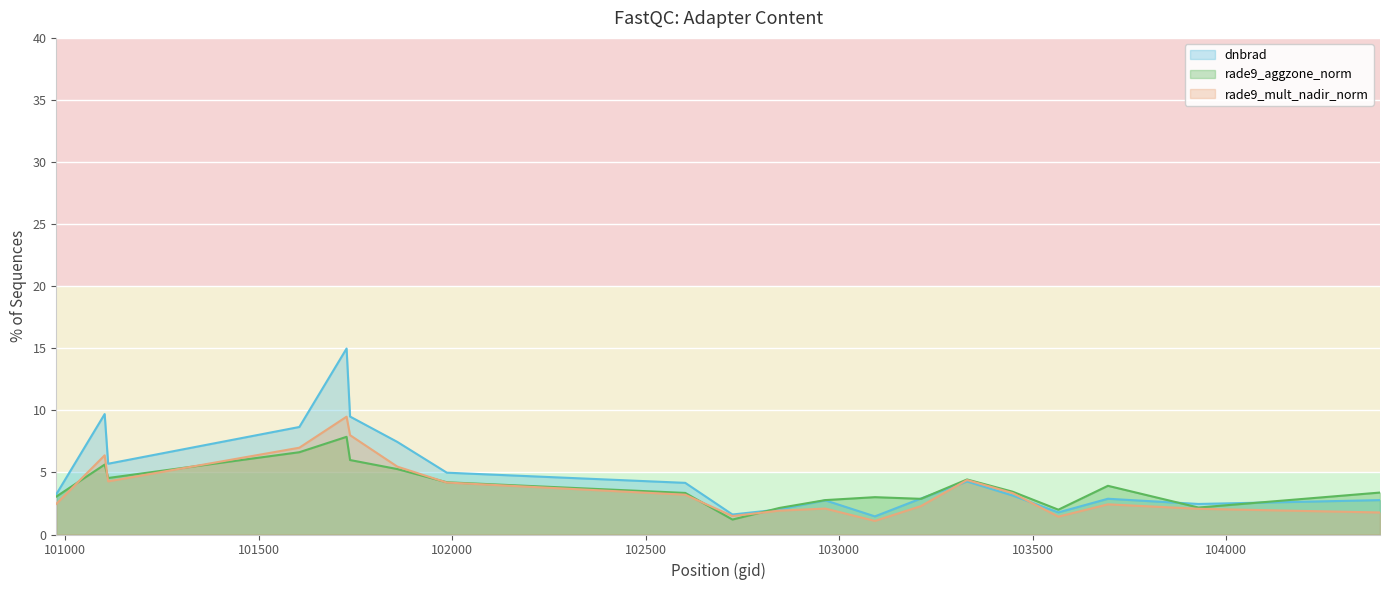

Where does the rade9_mult_nadir_norm series first go above 3?

101102